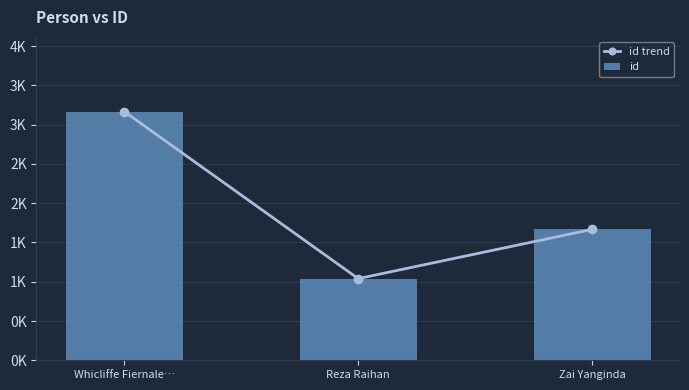

How many distinct data groups are displayed?

2